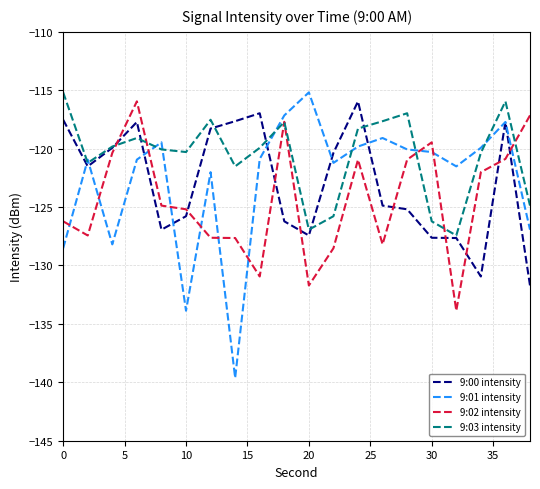

What is the smallest value displayed?

-139.6